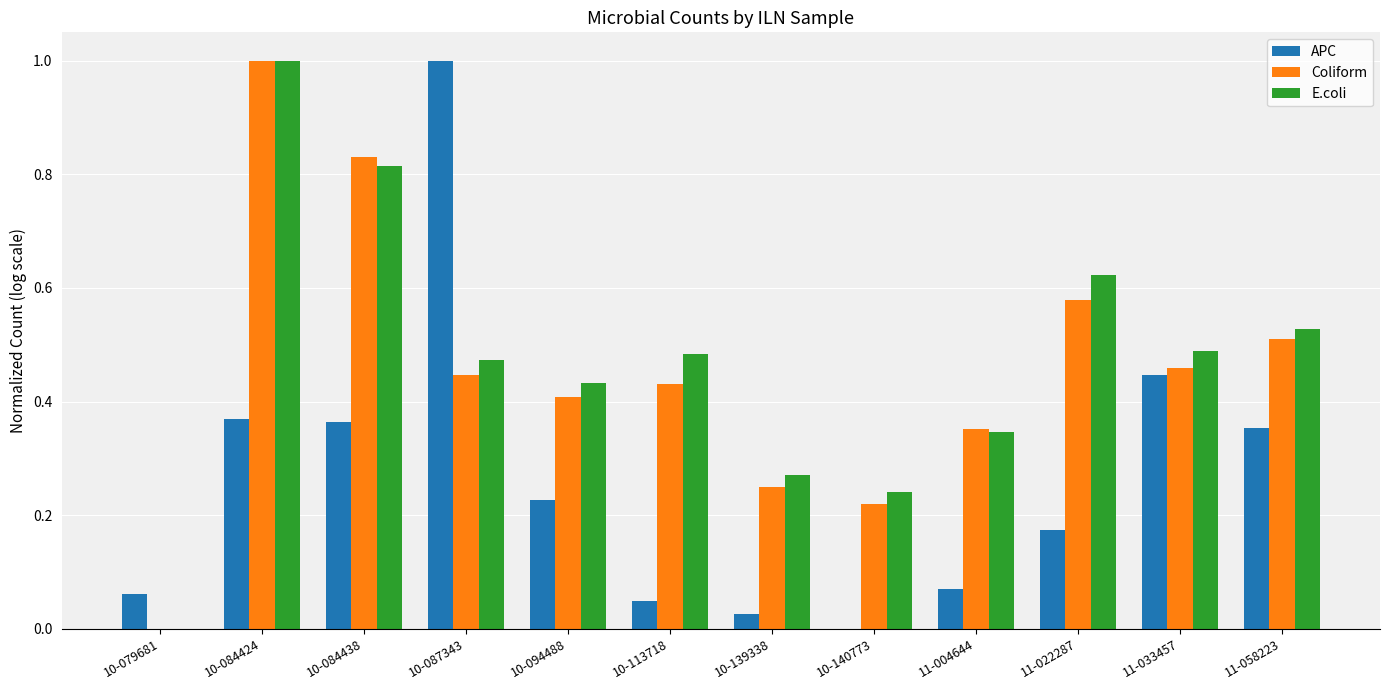

What is the sum of all E.coli values?

5.7